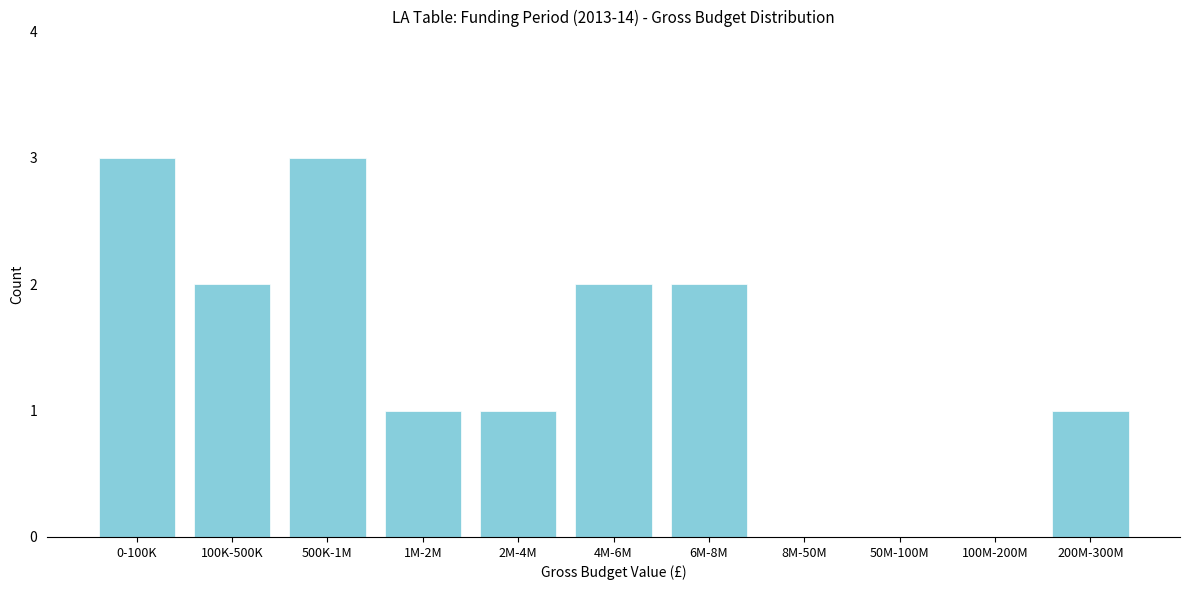

Reading right to left, list all the values displayed in this chart.

200M-300M=1	100M-200M=0	50M-100M=0	8M-50M=0	6M-8M=2	4M-6M=2	2M-4M=1	1M-2M=1	500K-1M=3	100K-500K=2	0-100K=3